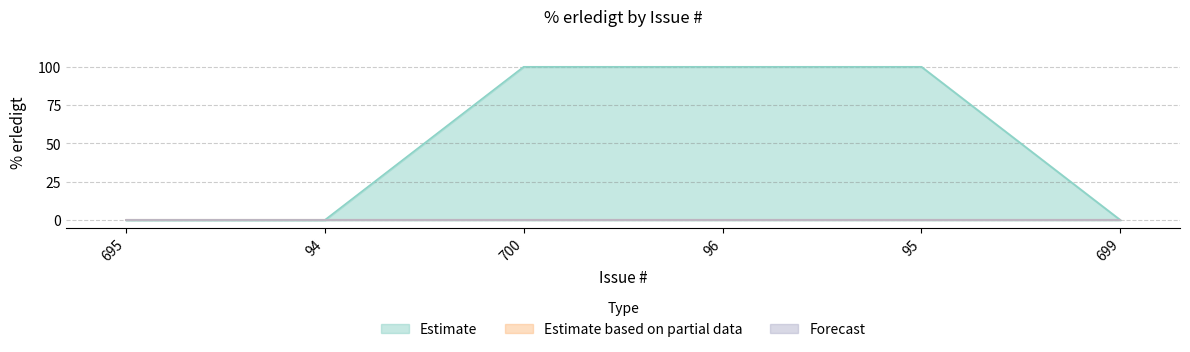

What is the change in value from 94 to 700?

+100